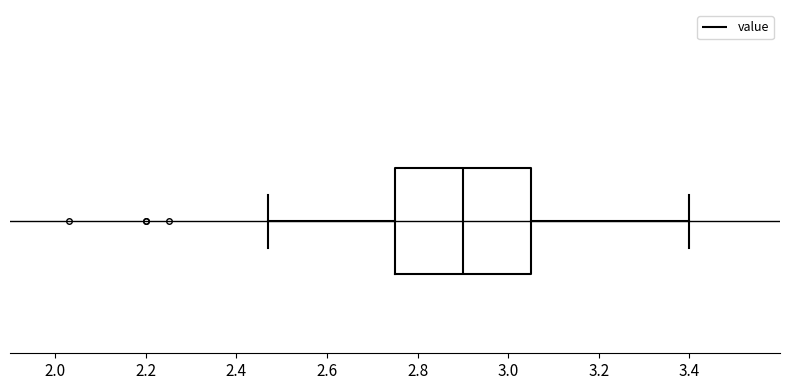

Where is the right edge of the box on the x-axis? The values are not printed on the chart, so give them approximately, as read against the axis.

3.06